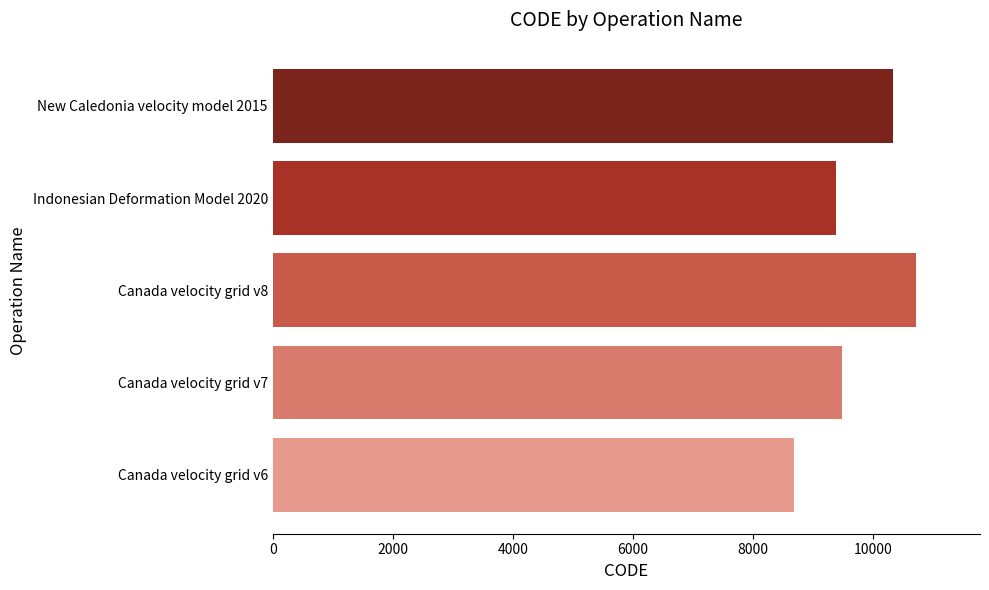

Are the bars grouped side by side (vs. stacked)?

No